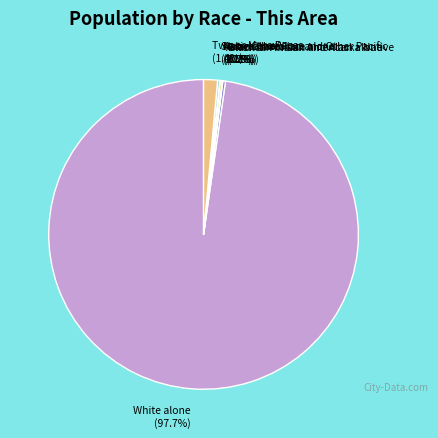

Is there a majority slice in this chart?

Yes